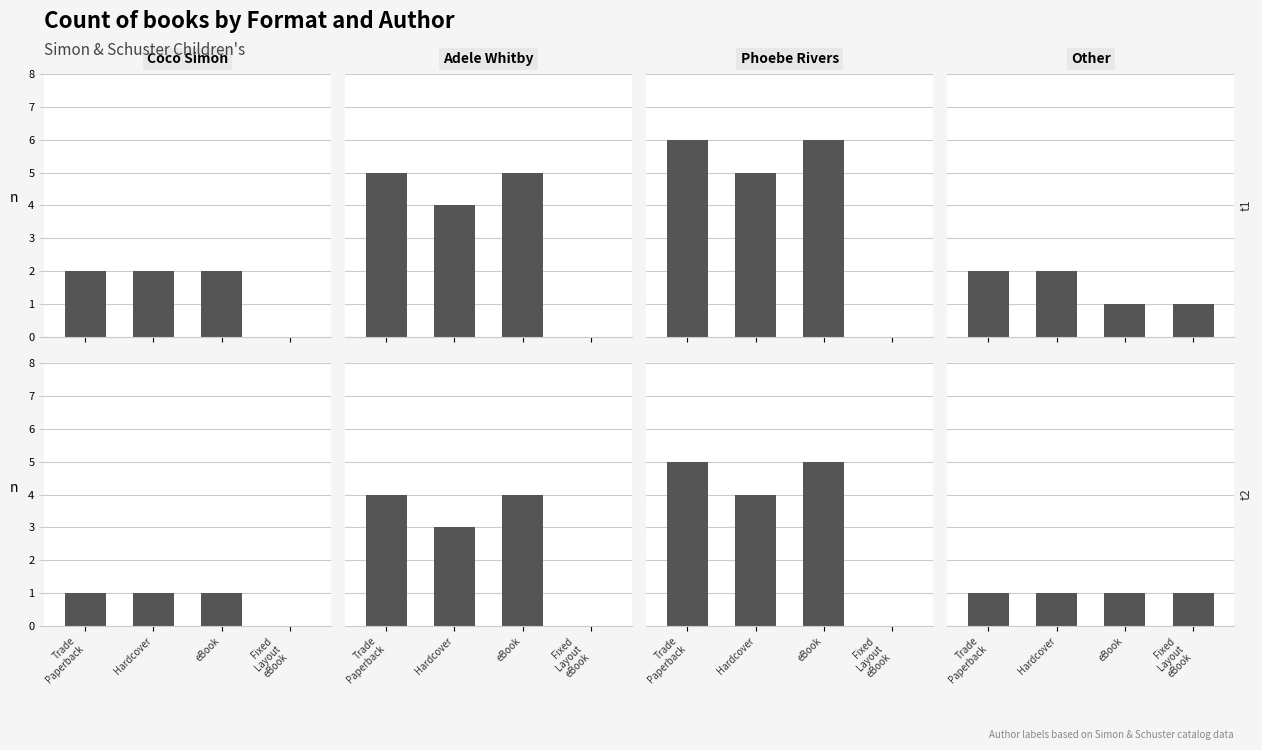

Is the value of Adele Whitby at eBook greater than the value of Other at Fixed
Layout
eBook?

Yes